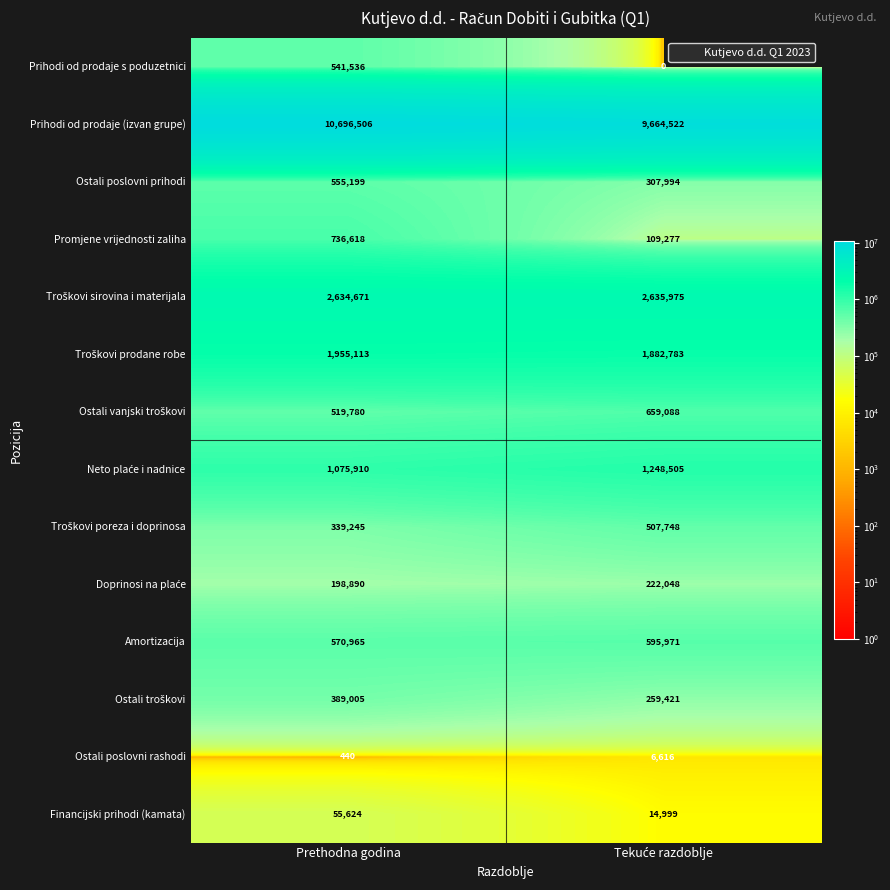

Is it true that Ostali poslovni prihodi equals 348408 at Prethodna godina?

False